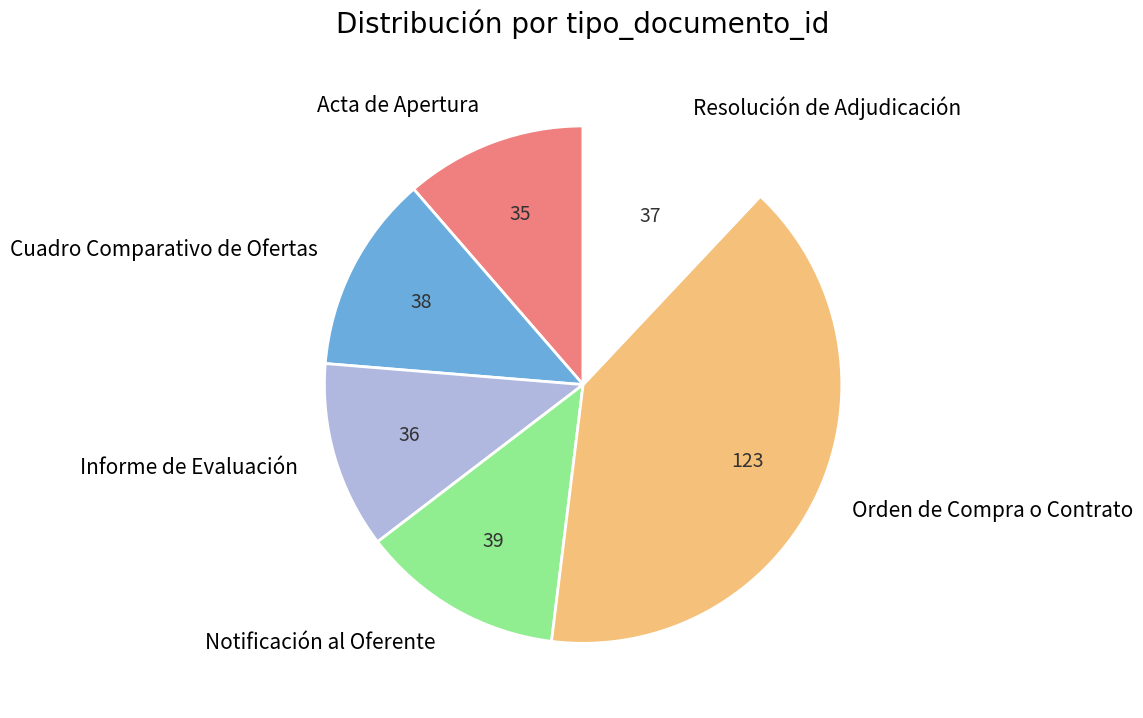

Which has a higher value, Resolución de Adjudicación or Orden de Compra o Contrato?

Orden de Compra o Contrato